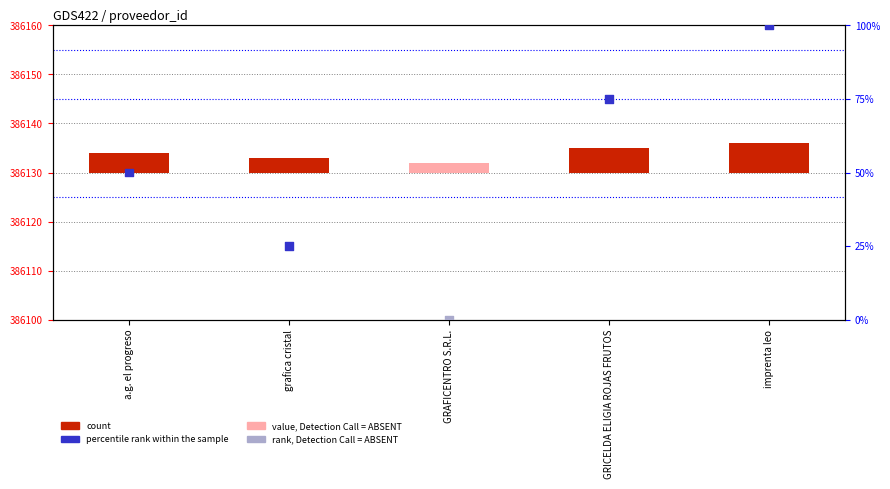

At how many categories does at least one series exceed 81?

1